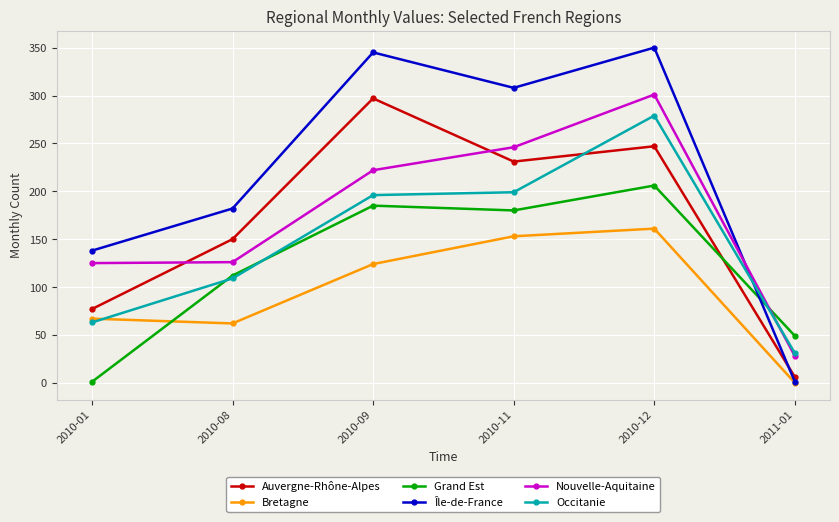

Where is the first local maximum for Nouvelle-Aquitaine?

2010-12